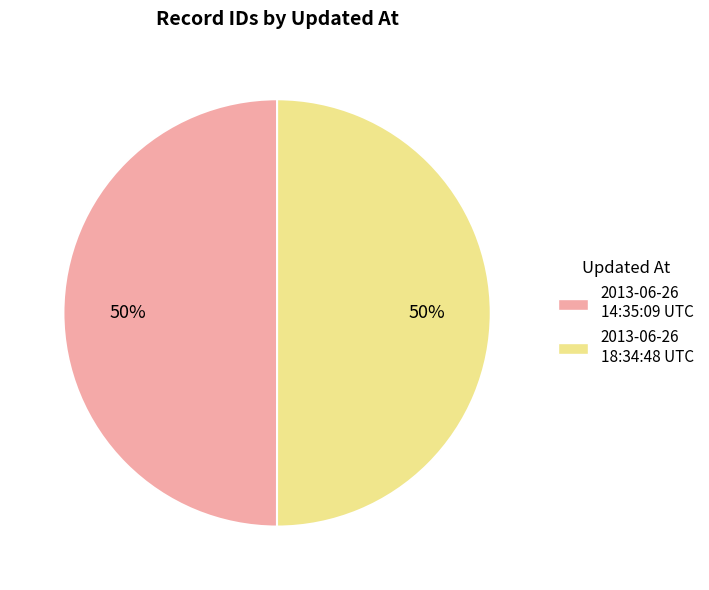

How many slices are in this pie chart?

2